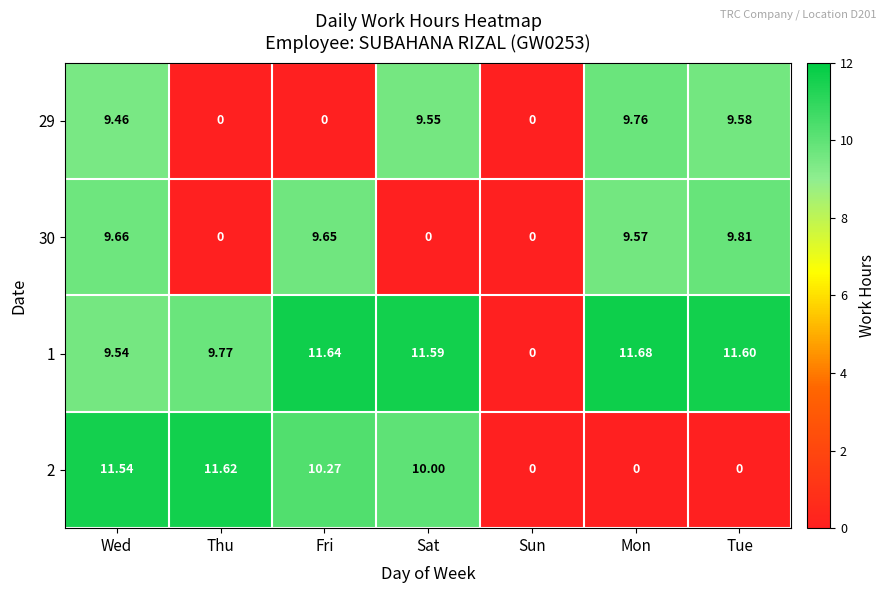

At which label does 1 reach its peak?

Mon